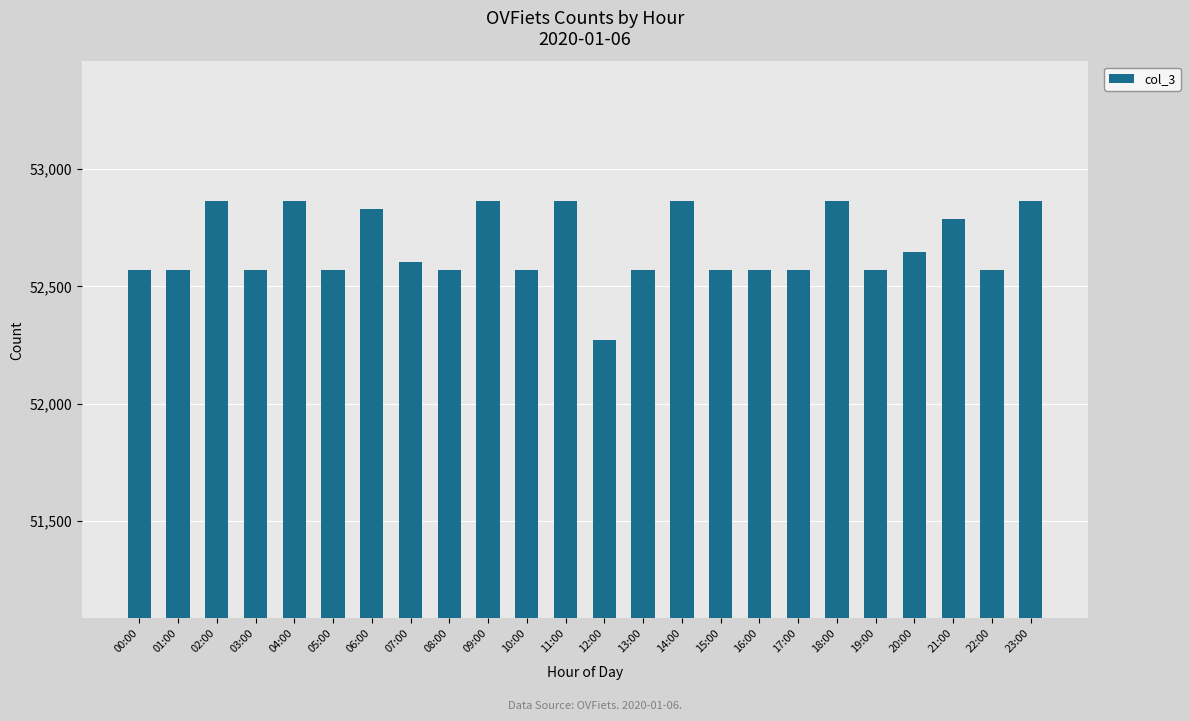

The value at 07:00 is 52605. True or false?

True